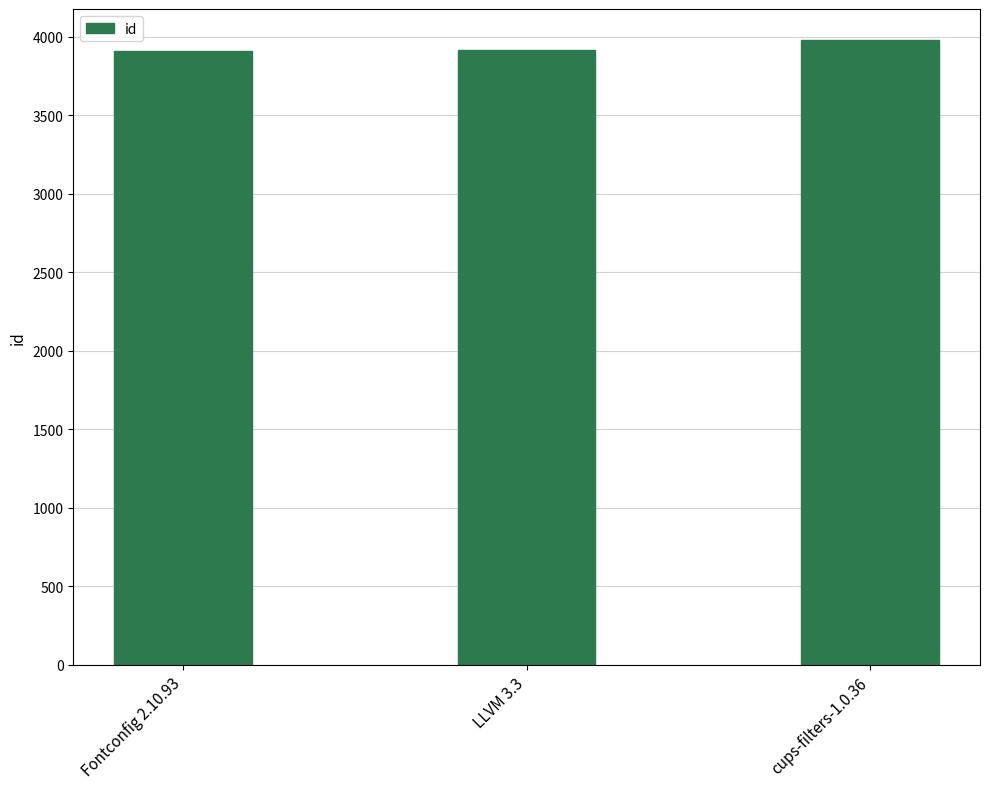

What value does the data have at cups-filters-1.0.36?

3977